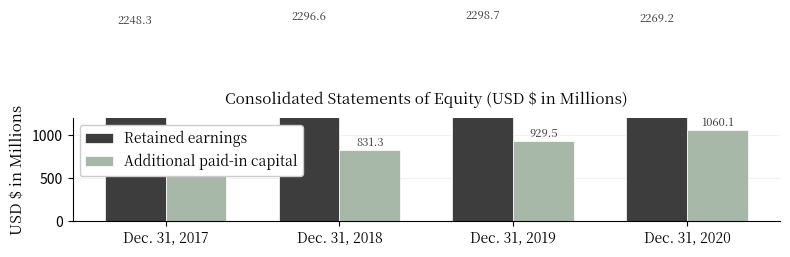

Reading left to right, extract all data points from this chart.

Retained earnings: 2248.3	2296.6	2298.7	2269.2
Additional paid-in capital: 802.7	831.3	929.5	1060.1